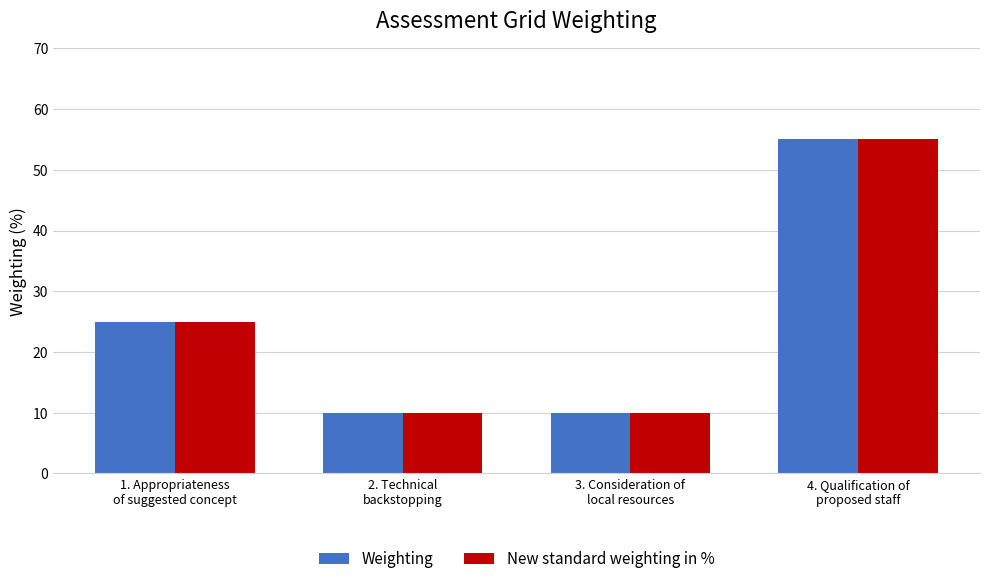

How many groups of bars are there?

4